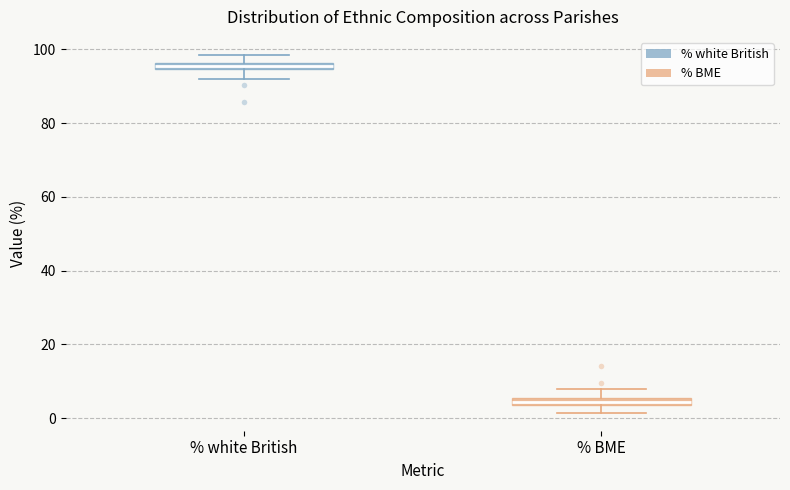

Which box has the highest median line?

% white British